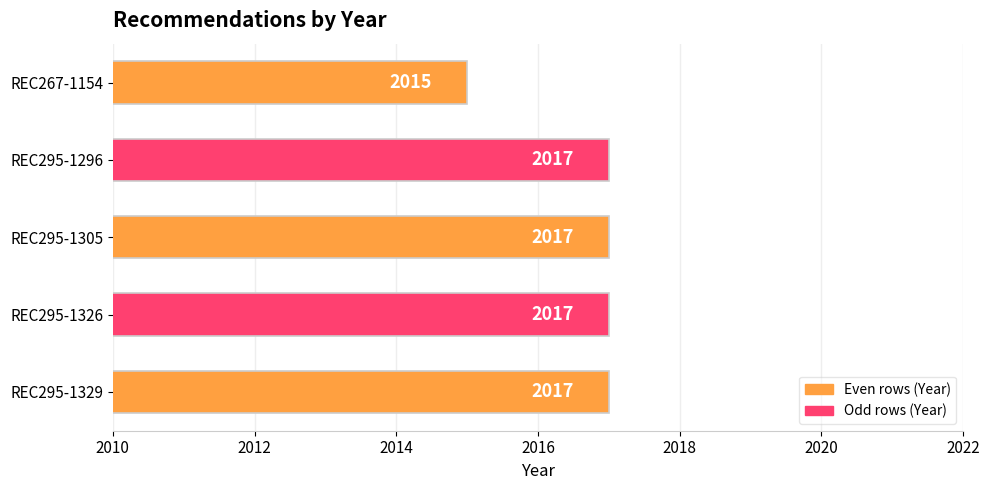

What is the ratio of the value at REC295-1329 to the value at REC295-1326?

1.0